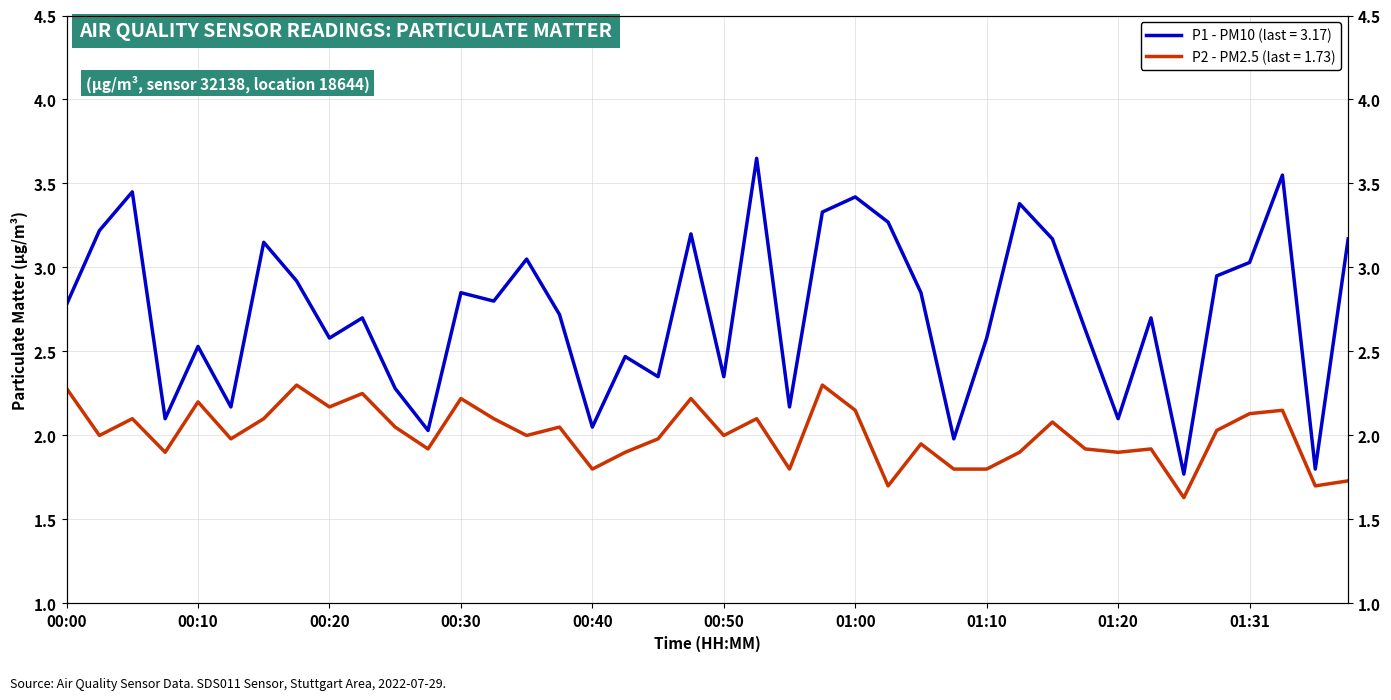

What is the average value of the P1 series?

2.7